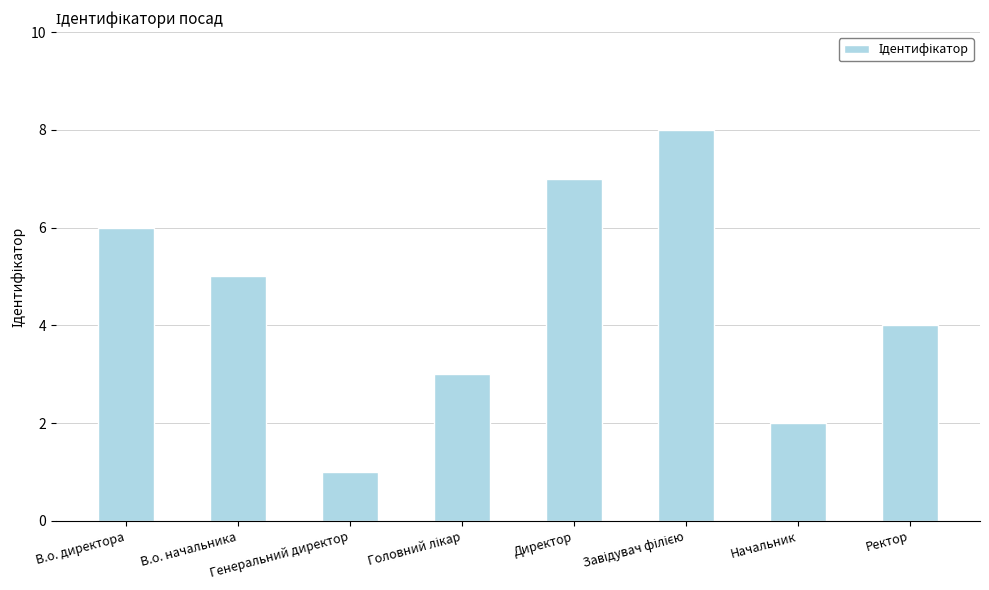

How many data points does each series have?

8